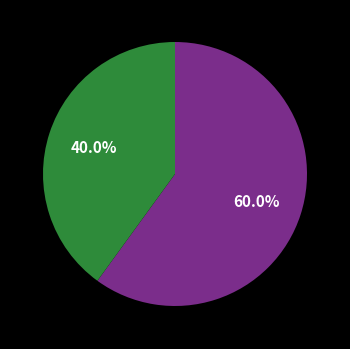

Is there any slice that represents more than half of the pie?

Yes